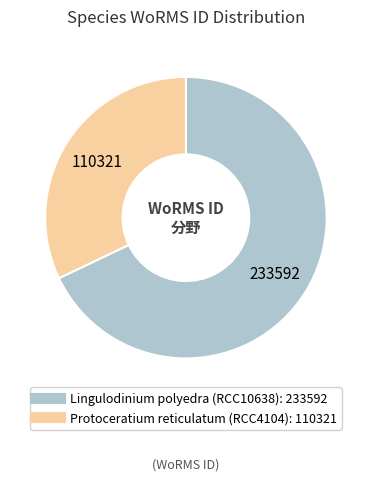

What is the ratio of the value at Protoceratium reticulatum (RCC4104) to the value at Lingulodinium polyedra (RCC10638)?

0.5